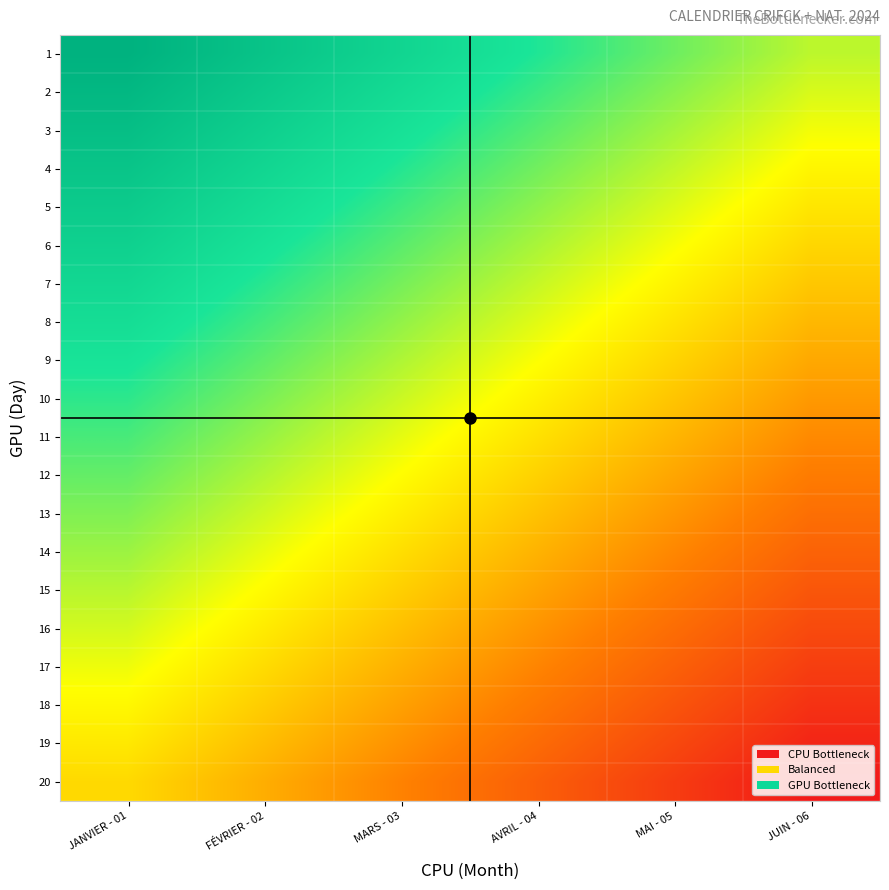

Reading left to right, transcribe all the data shown in this chart.

1: JANVIER - 01=0.9	FÉVRIER - 02=0.7	MARS - 03=0.6	AVRIL - 04=0.4	MAI - 05=0.3	JUIN - 06=0.2
2: JANVIER - 01=0.8	FÉVRIER - 02=0.7	MARS - 03=0.5	AVRIL - 04=0.4	MAI - 05=0.2	JUIN - 06=0.1
3: JANVIER - 01=0.8	FÉVRIER - 02=0.6	MARS - 03=0.5	AVRIL - 04=0.3	MAI - 05=0.2	JUIN - 06=0.1
4: JANVIER - 01=0.7	FÉVRIER - 02=0.6	MARS - 03=0.4	AVRIL - 04=0.3	MAI - 05=0.1	JUIN - 06=0.0
5: JANVIER - 01=0.7	FÉVRIER - 02=0.5	MARS - 03=0.4	AVRIL - 04=0.2	MAI - 05=0.1	JUIN - 06=-0.0
6: JANVIER - 01=0.6	FÉVRIER - 02=0.5	MARS - 03=0.3	AVRIL - 04=0.2	MAI - 05=0.0	JUIN - 06=-0.1
7: JANVIER - 01=0.6	FÉVRIER - 02=0.4	MARS - 03=0.3	AVRIL - 04=0.1	MAI - 05=-0.0	JUIN - 06=-0.2
8: JANVIER - 01=0.5	FÉVRIER - 02=0.4	MARS - 03=0.2	AVRIL - 04=0.1	MAI - 05=-0.1	JUIN - 06=-0.2
9: JANVIER - 01=0.5	FÉVRIER - 02=0.3	MARS - 03=0.2	AVRIL - 04=0.0	MAI - 05=-0.1	JUIN - 06=-0.2
10: JANVIER - 01=0.4	FÉVRIER - 02=0.3	MARS - 03=0.1	AVRIL - 04=-0.0	MAI - 05=-0.2	JUIN - 06=-0.3
11: JANVIER - 01=0.4	FÉVRIER - 02=0.2	MARS - 03=0.1	AVRIL - 04=-0.1	MAI - 05=-0.2	JUIN - 06=-0.3
12: JANVIER - 01=0.3	FÉVRIER - 02=0.2	MARS - 03=0.0	AVRIL - 04=-0.1	MAI - 05=-0.3	JUIN - 06=-0.4
13: JANVIER - 01=0.3	FÉVRIER - 02=0.1	MARS - 03=-0.0	AVRIL - 04=-0.2	MAI - 05=-0.3	JUIN - 06=-0.4
14: JANVIER - 01=0.2	FÉVRIER - 02=0.1	MARS - 03=-0.1	AVRIL - 04=-0.2	MAI - 05=-0.4	JUIN - 06=-0.5
15: JANVIER - 01=0.2	FÉVRIER - 02=0.0	MARS - 03=-0.1	AVRIL - 04=-0.3	MAI - 05=-0.4	JUIN - 06=-0.6
16: JANVIER - 01=0.1	FÉVRIER - 02=-0.0	MARS - 03=-0.2	AVRIL - 04=-0.3	MAI - 05=-0.5	JUIN - 06=-0.6
17: JANVIER - 01=0.1	FÉVRIER - 02=-0.1	MARS - 03=-0.2	AVRIL - 04=-0.4	MAI - 05=-0.5	JUIN - 06=-0.6
18: JANVIER - 01=0.0	FÉVRIER - 02=-0.1	MARS - 03=-0.3	AVRIL - 04=-0.4	MAI - 05=-0.6	JUIN - 06=-0.7
19: JANVIER - 01=-0.0	FÉVRIER - 02=-0.2	MARS - 03=-0.3	AVRIL - 04=-0.5	MAI - 05=-0.6	JUIN - 06=-0.8
20: JANVIER - 01=-0.1	FÉVRIER - 02=-0.2	MARS - 03=-0.4	AVRIL - 04=-0.5	MAI - 05=-0.7	JUIN - 06=-0.8